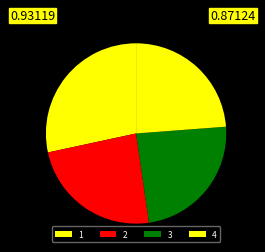

Does 1 account for over 50% of the chart?

No